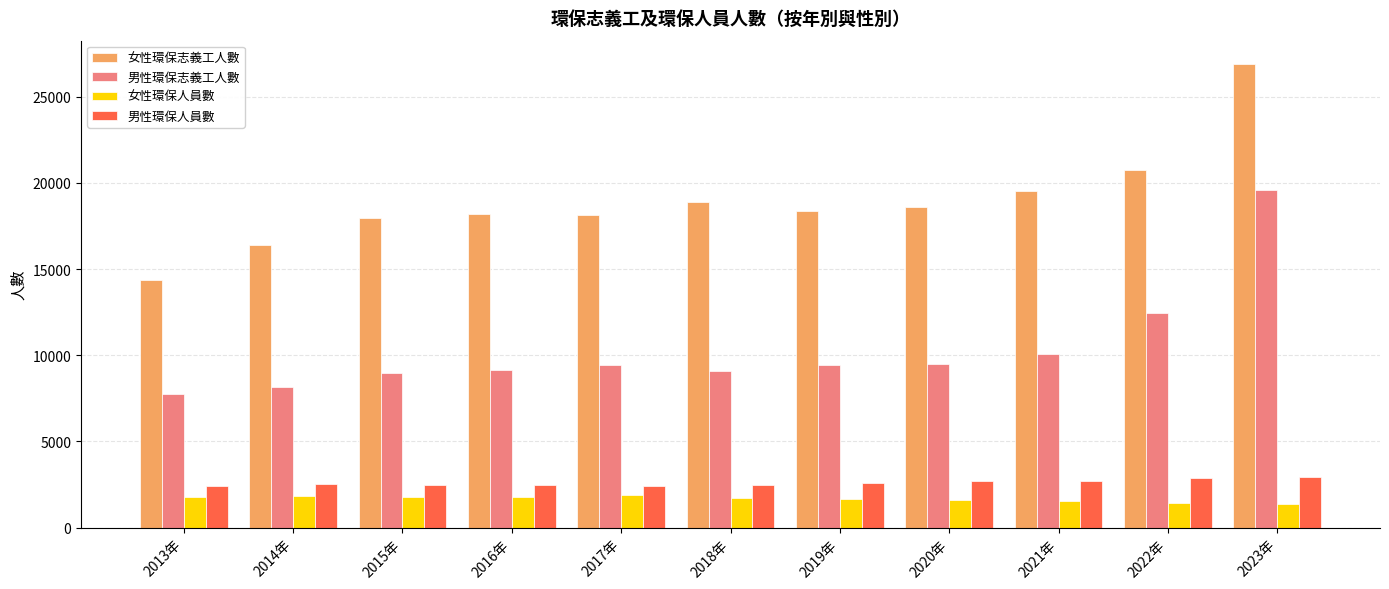

How many series are shown in this chart?

4